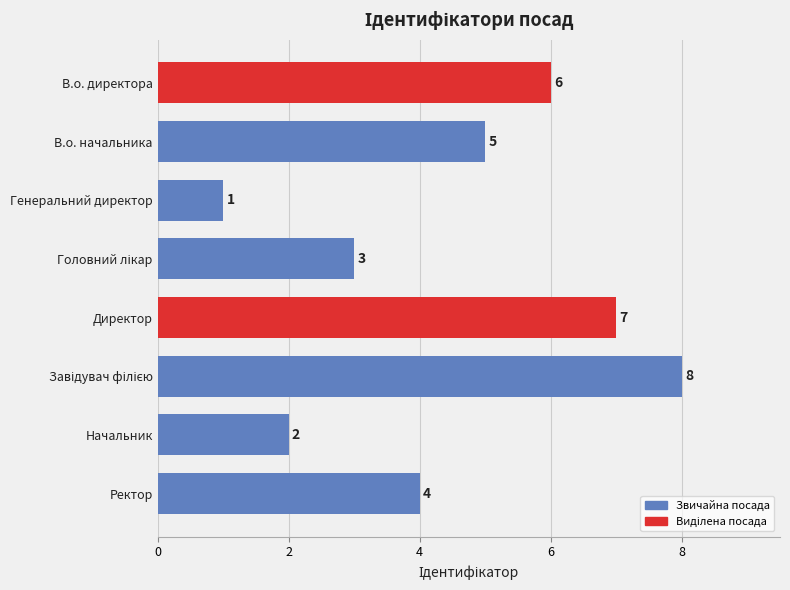

Does the chart contain any negative values?

No